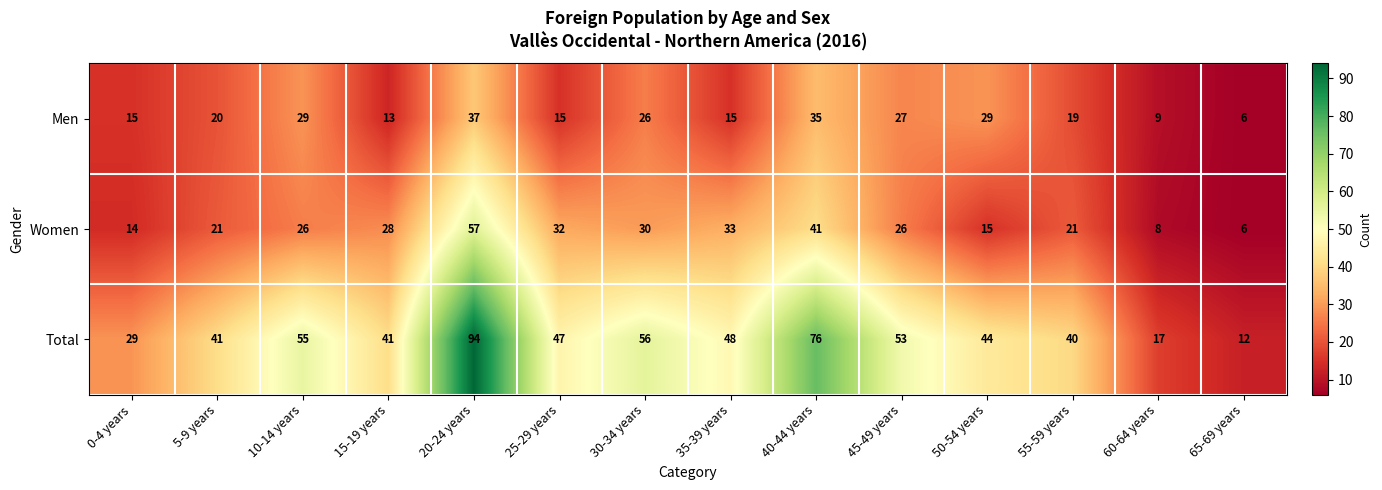

Count the number of data series in this chart.

3